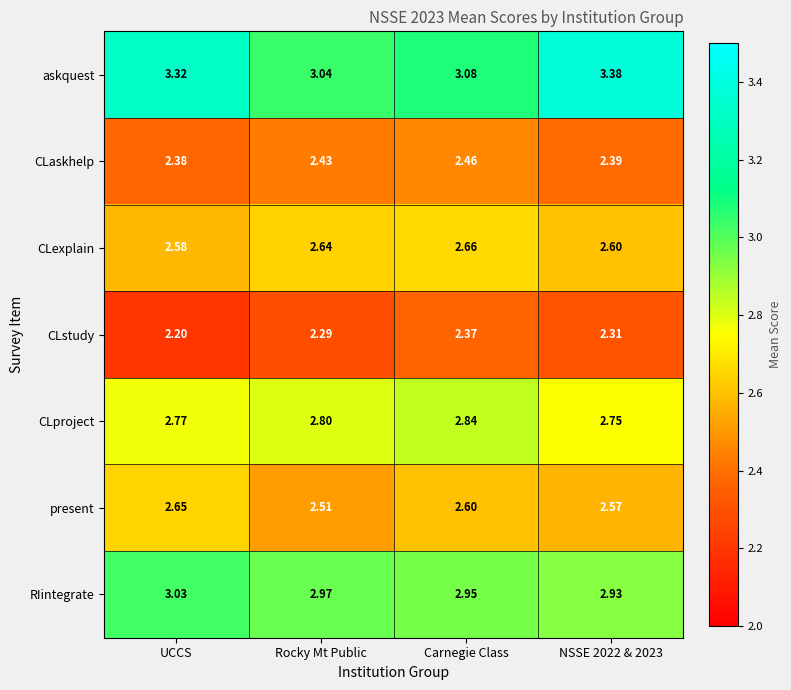

Rank the series at Rocky Mt Public from highest to lowest value.

askquest, RIintegrate, CLproject, CLexplain, present, CLaskhelp, CLstudy